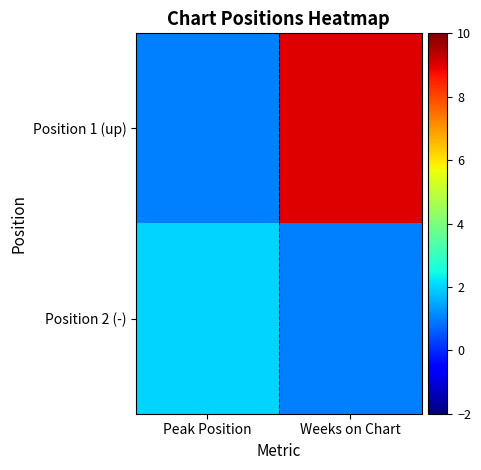

What is the total value across all series at Weeks on Chart?

10